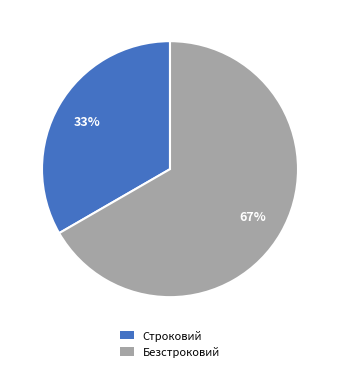

True or false: Строковий accounts for 28% of the total.

False